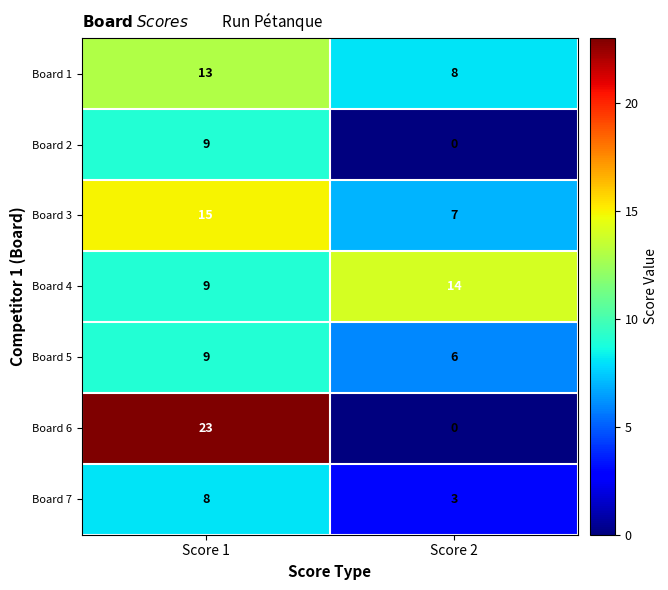

What is the sum of all Board 6 values?

23